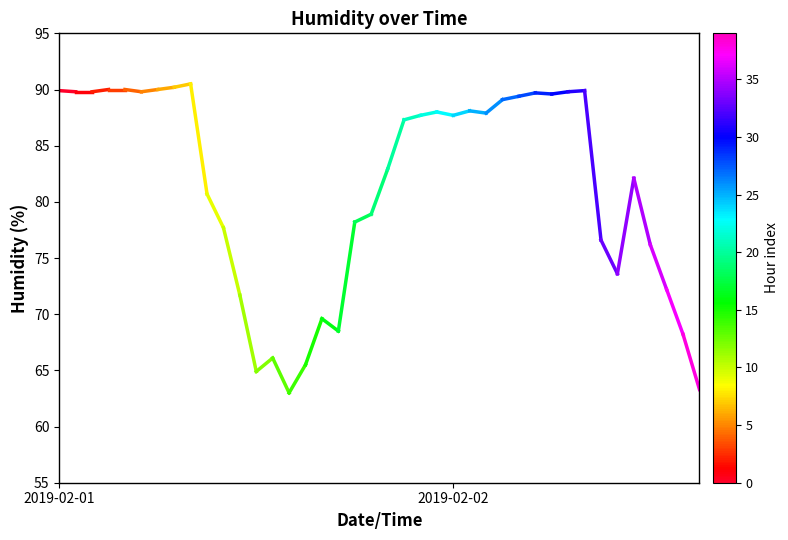

Between 2019-02-01 and 2019-02-02, which is larger?

2019-02-01